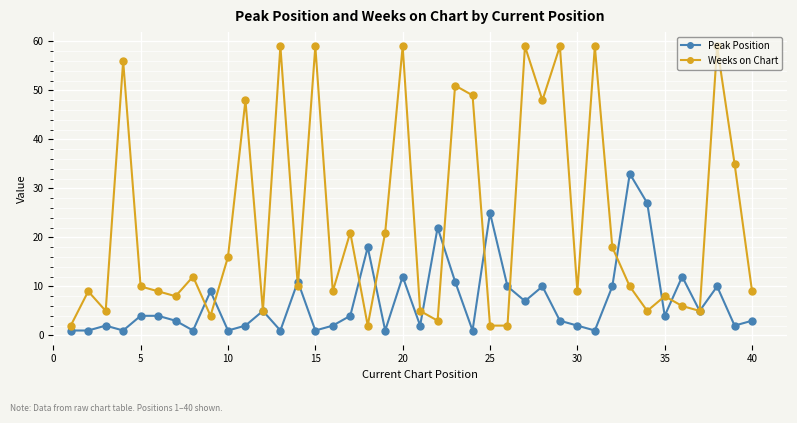

List the series in order of their overall mean, lowest first.

Peak Position, Weeks on Chart